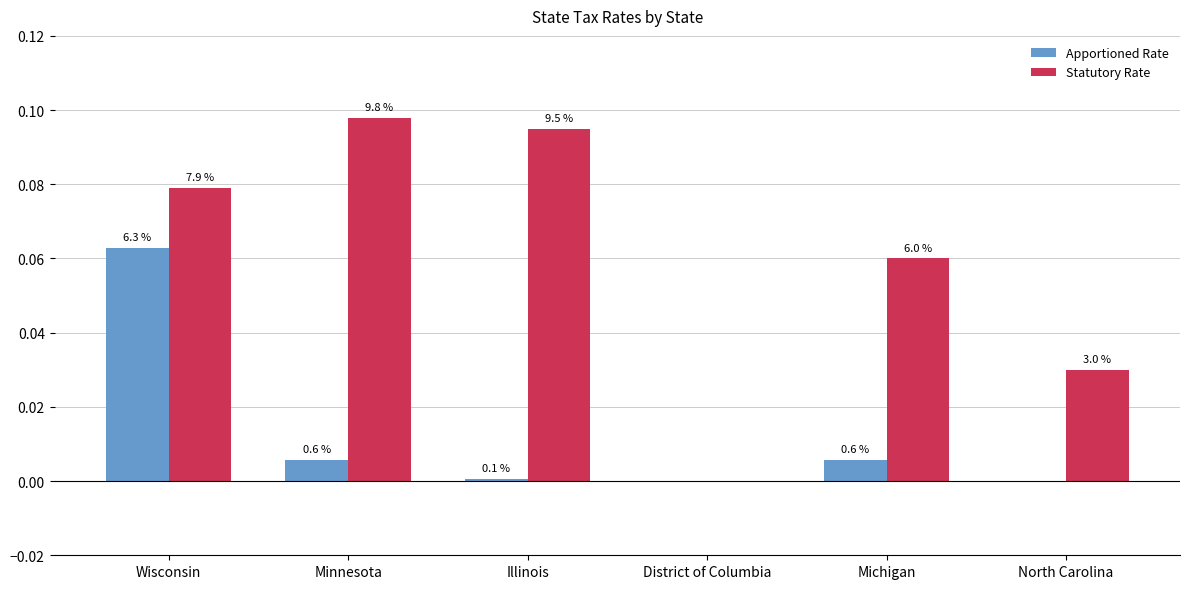

Is the value of Apportioned Rate at Minnesota greater than the value of Statutory Rate at Illinois?

No